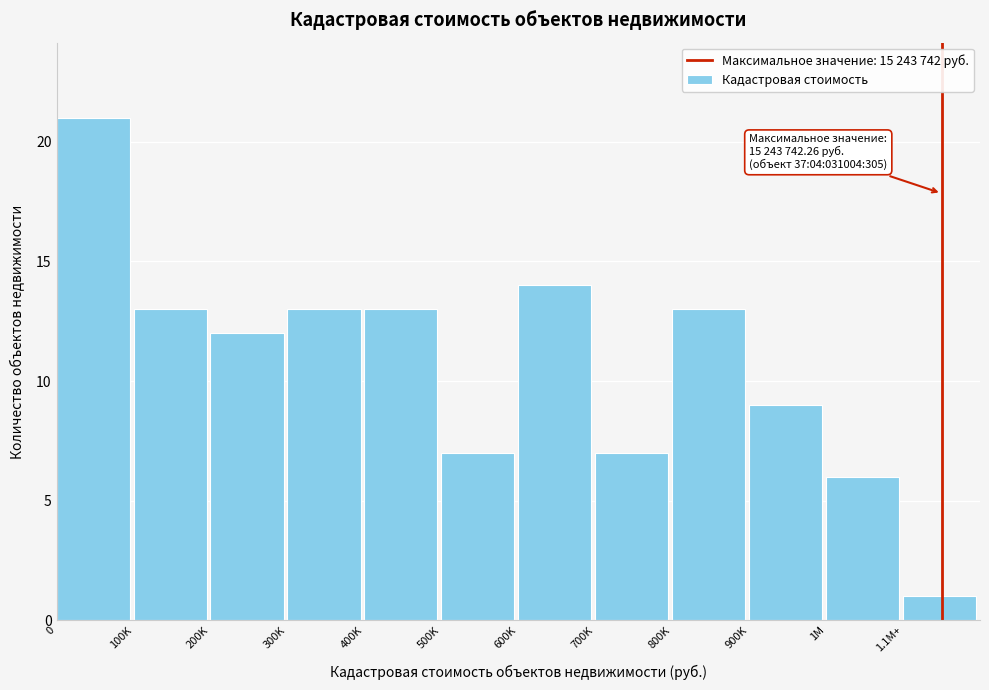

Reading left to right, transcribe all the data shown in this chart.

21	13	12	13	13	7	14	7	13	9	6	1